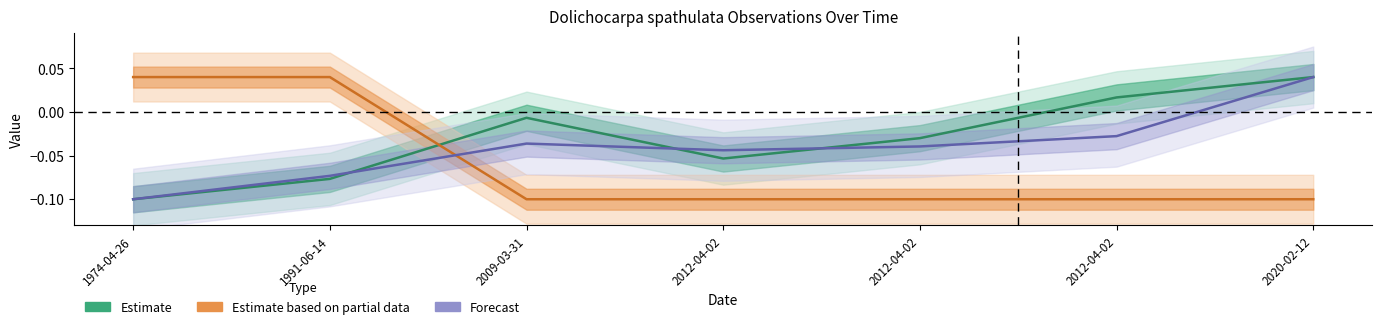

How many times do Estimate and Forecast cross each other?

3